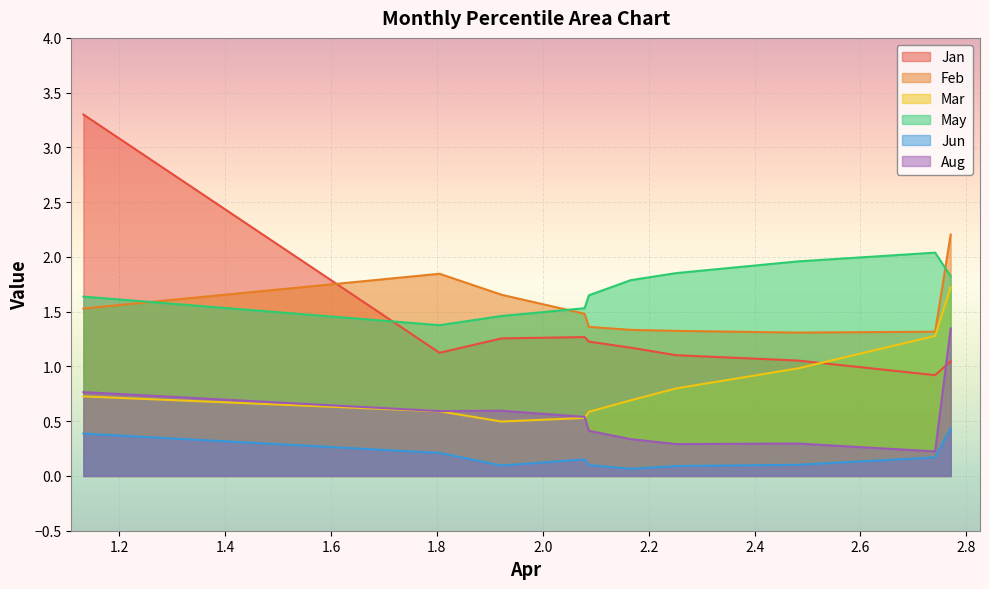

Between pct05 and pct25, which is larger?

pct05